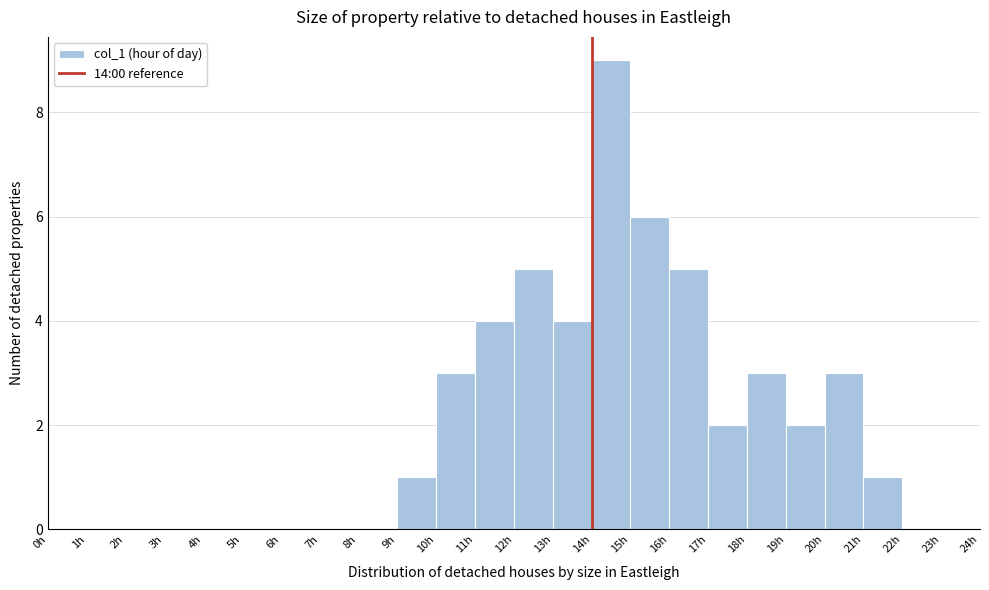

Reading left to right, list every bar in this chart as the range it spans on the x-axis followed by its height. The values are not printed on the chart, so give them approximately, as read against the axis.

0 to 1: 0
1 to 2: 0
2 to 3: 0
3 to 4: 0
4 to 5: 0
5 to 6: 0
6 to 7: 0
7 to 8: 0
8 to 9: 0
9 to 10: 1
10 to 11: 3
11 to 12: 4
12 to 13: 5
13 to 14: 4
14 to 15: 9
15 to 16: 6
16 to 17: 5
17 to 18: 2
18 to 19: 3
19 to 20: 2
20 to 21: 3
21 to 22: 1
22 to 23: 0
23 to 24: 0